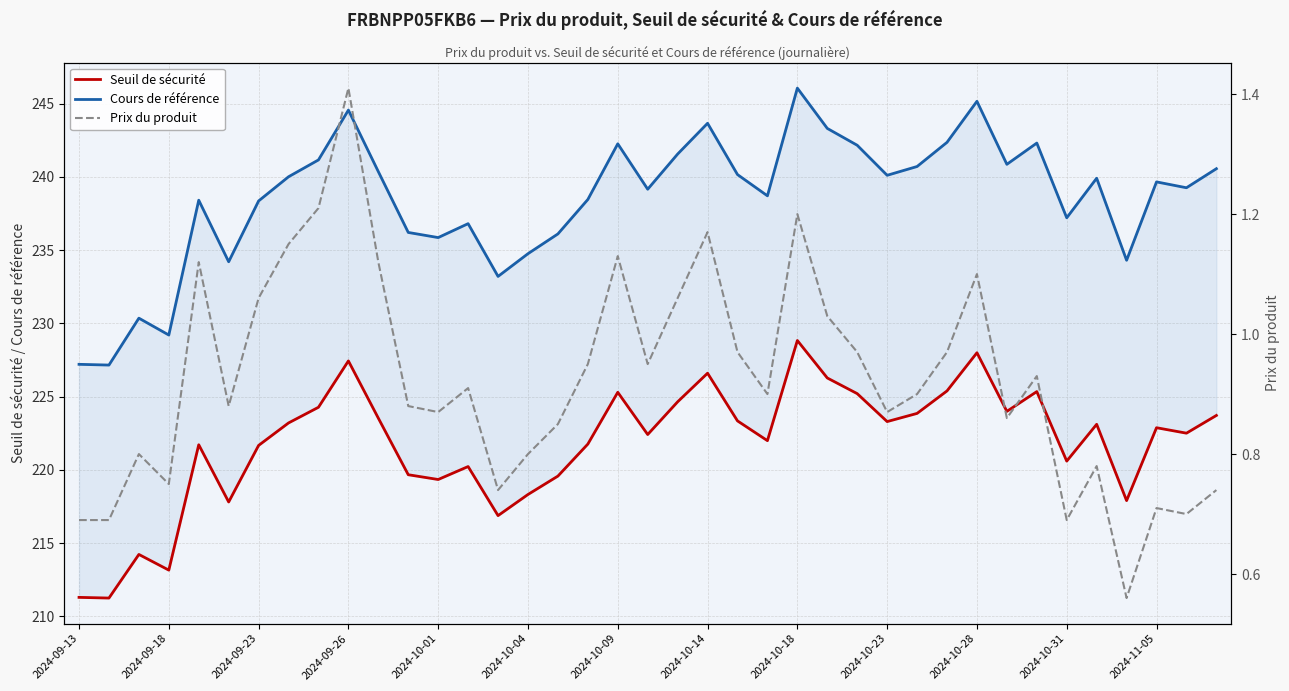

What is the total value across all series at 2024-10-04?

453.9